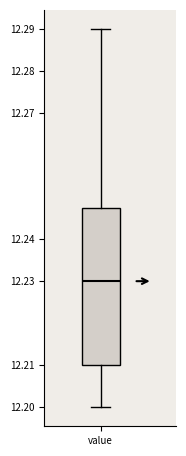

Transcribe this box plot: give where the median line is, the range the box spans, and where the two whiskers end, as read against the y-axis. The values are not printed on the chart, so give them approximately, as read against the axis.

median 12.230, box 12.210 to 12.248, whiskers 12.200 to 12.290